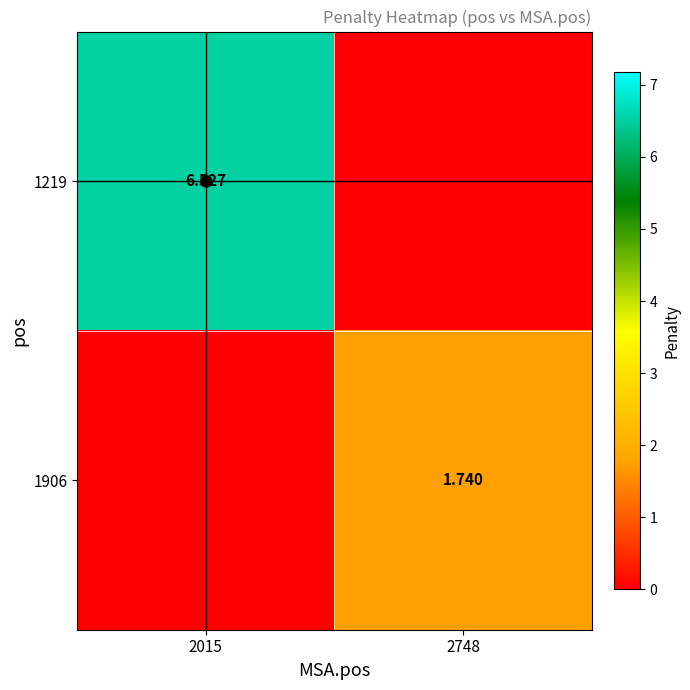

True or false: 1906 has a value of 0.0 at 2015.

True